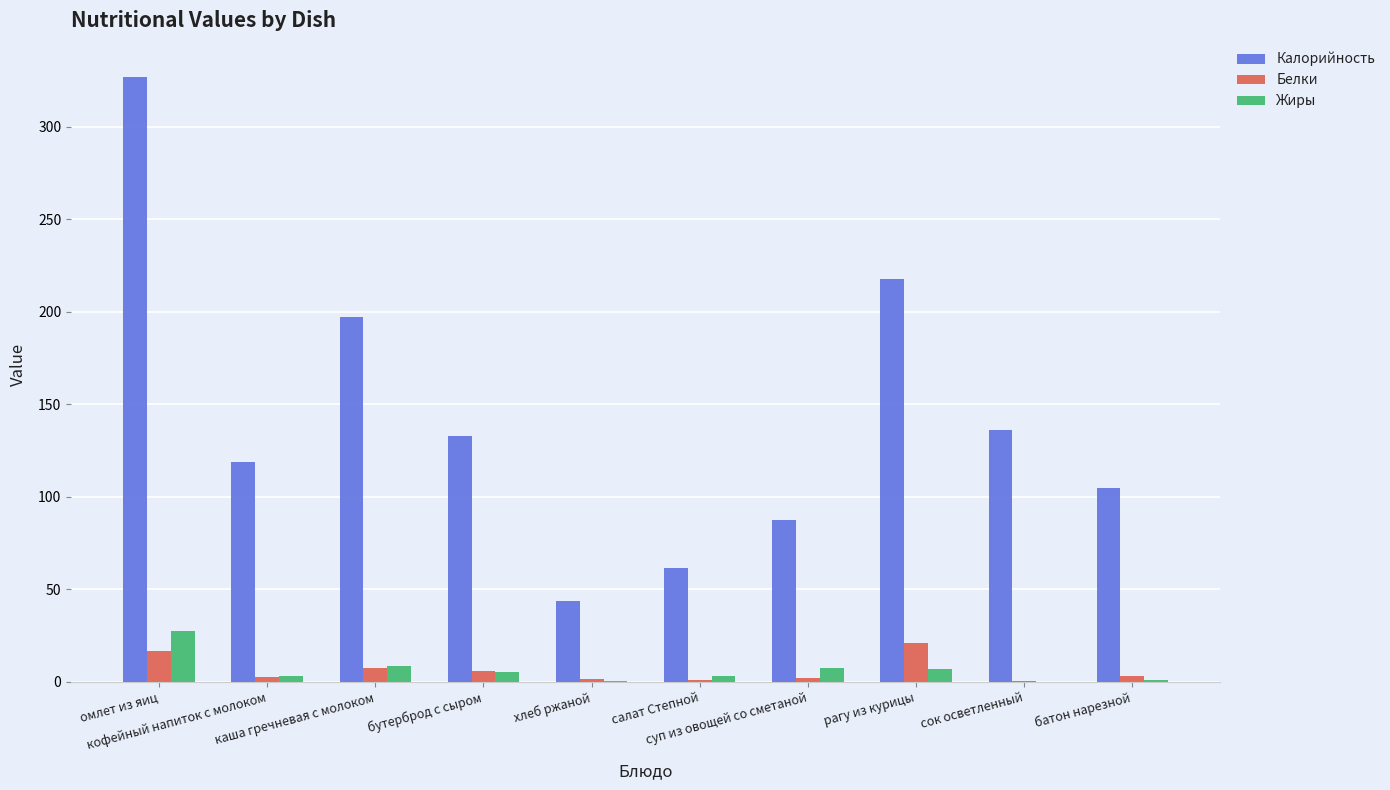

What is the maximum value shown in the chart?

327.0